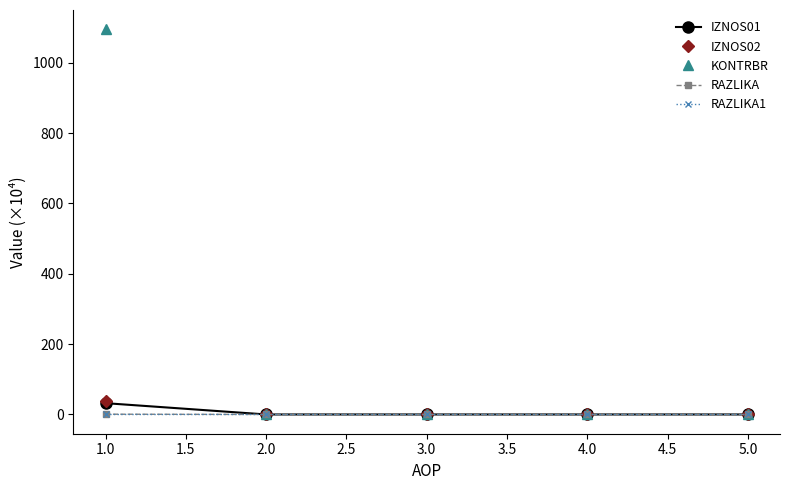

What is the maximum value shown in the chart?

1095.0